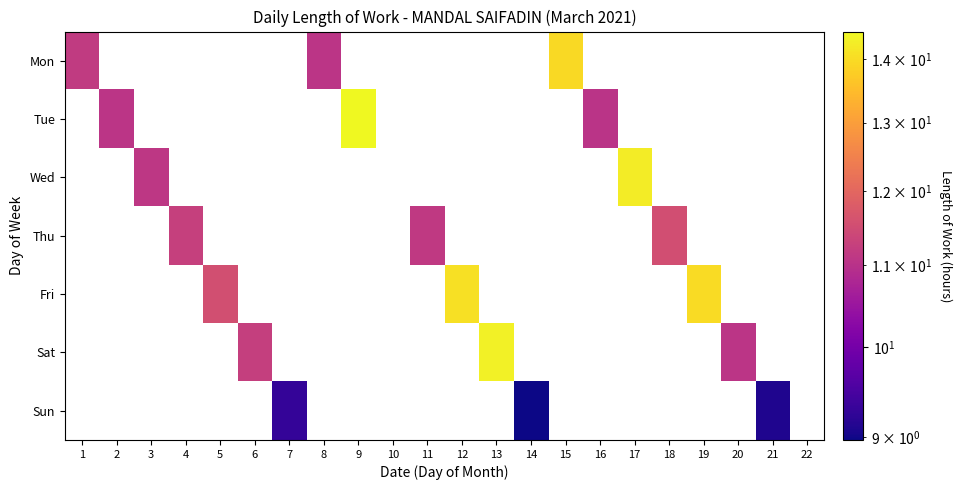

At which label does Mon reach its peak?

15